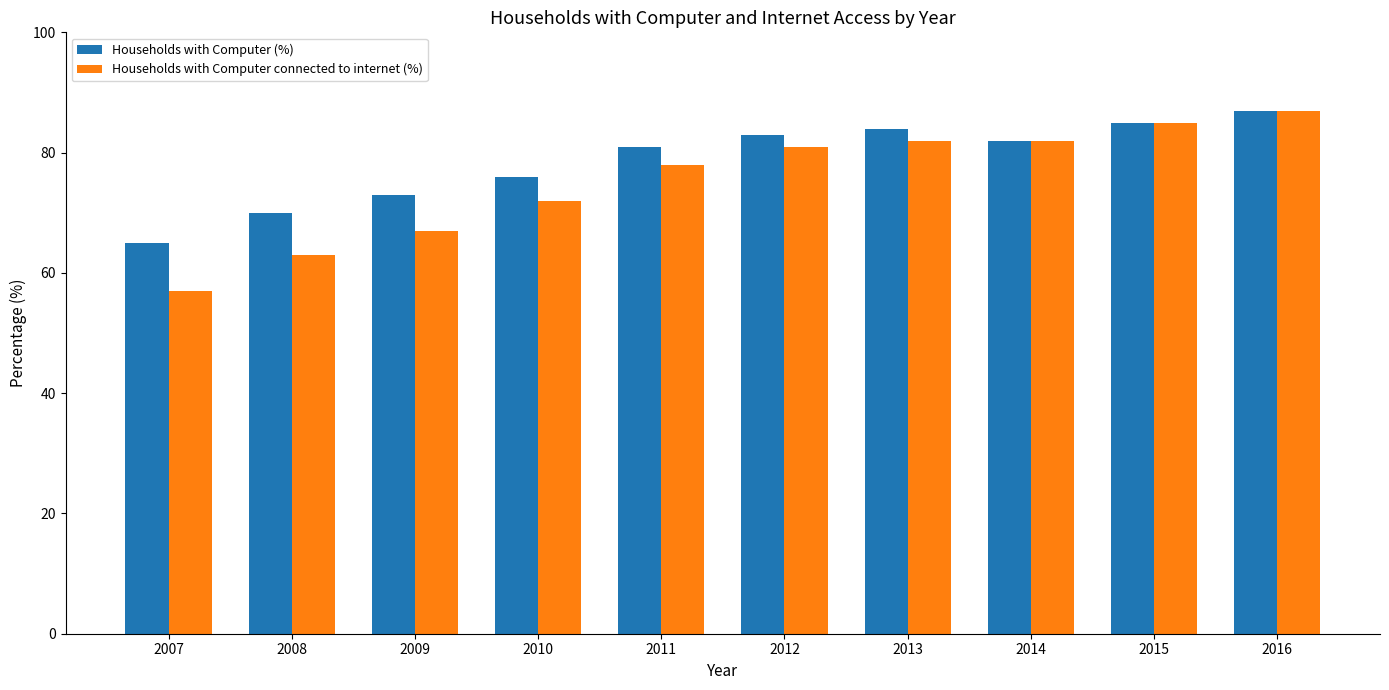

What is the value of the Households with Computer (%) bar at the 3rd from the left?

73